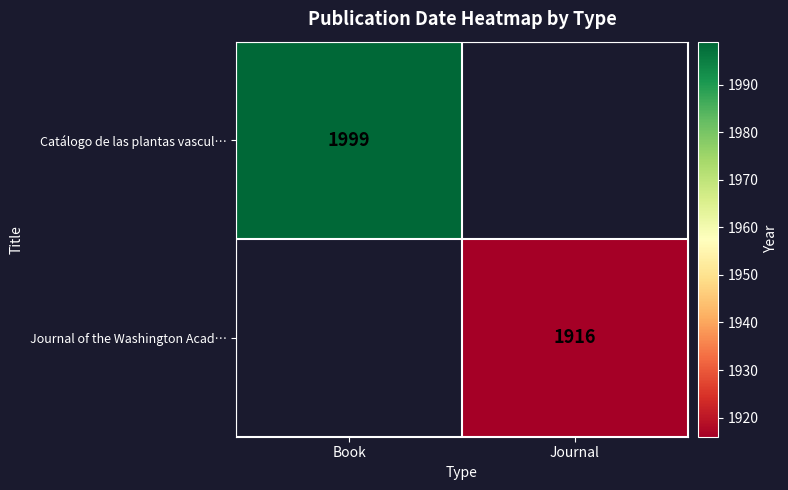

Between Journal and Book, which is larger?

Book